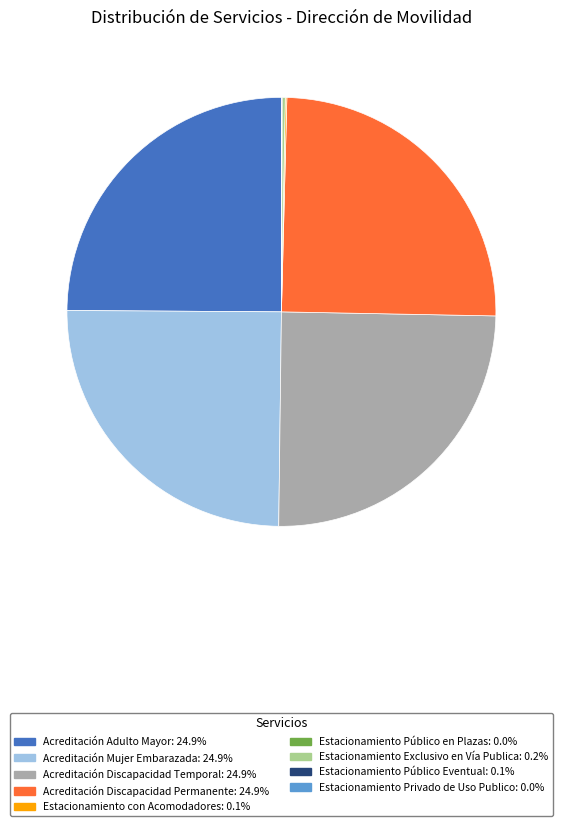

Is there a majority slice in this chart?

No